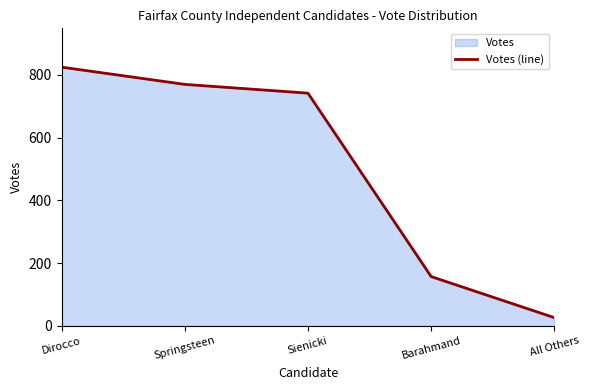

Does the chart have visible grid lines?

No